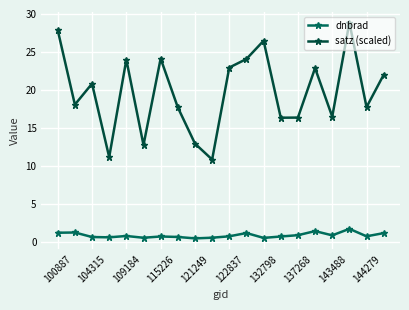

True or false: dnbrad has more than 2 points higher than both neighbors.

True